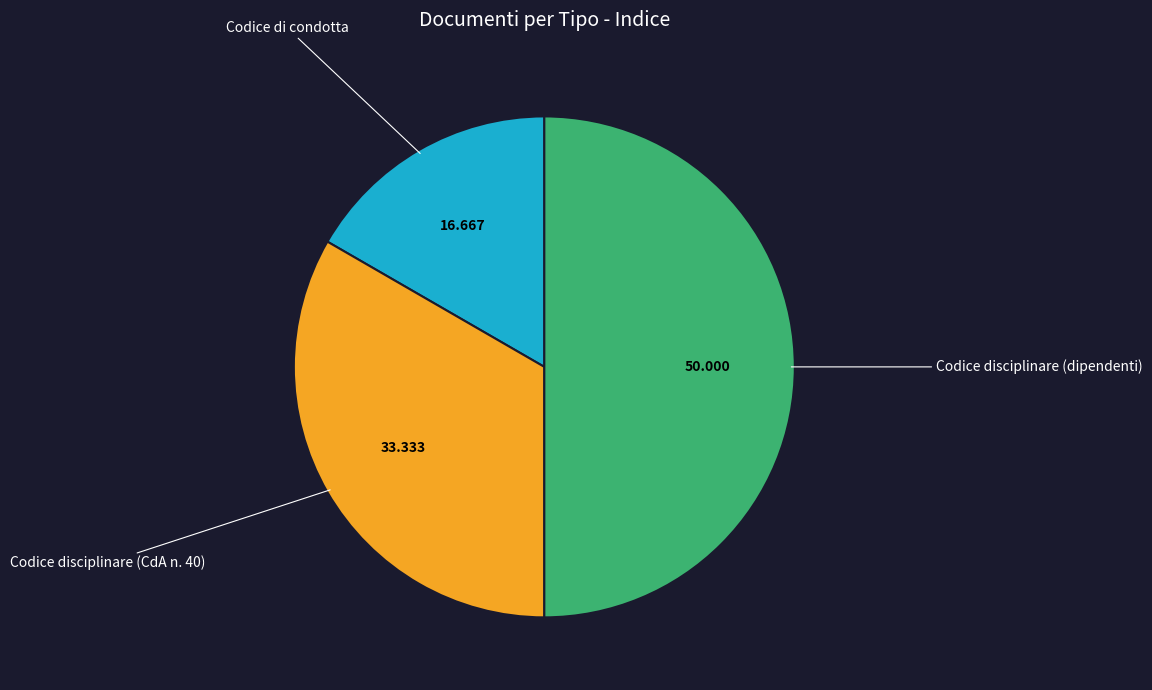

Is it true that Codice di condotta is 17% of the pie?

True